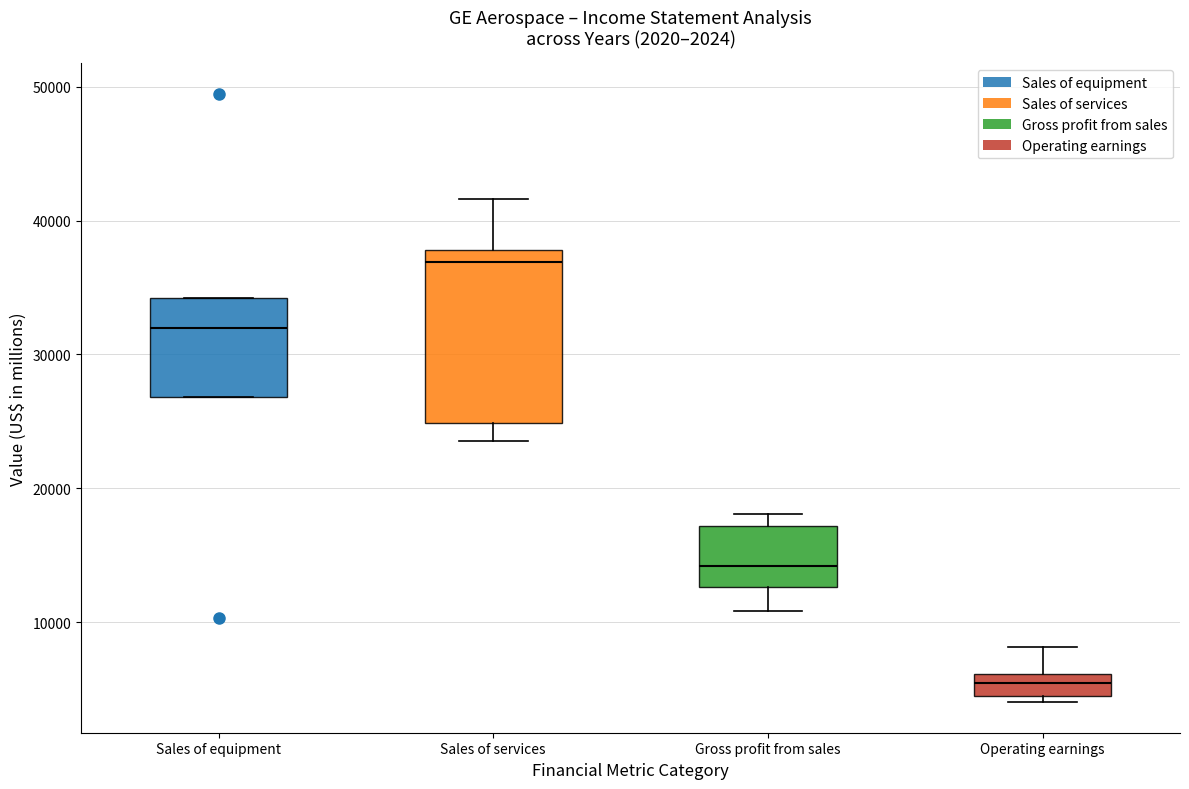

Comparing the boxes themselves (not the whiskers), which one is the tallest?

Sales of services